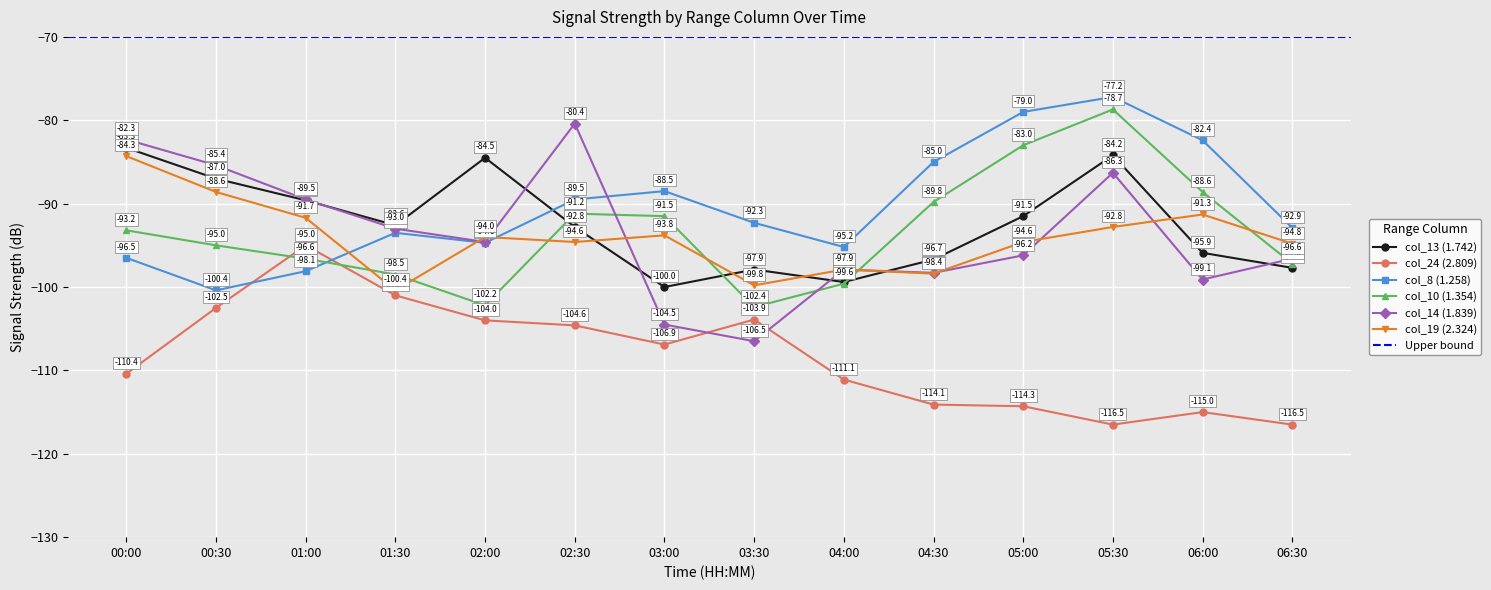

What is the approximate value of col_10 (1.354) at 03:00?

-91.5